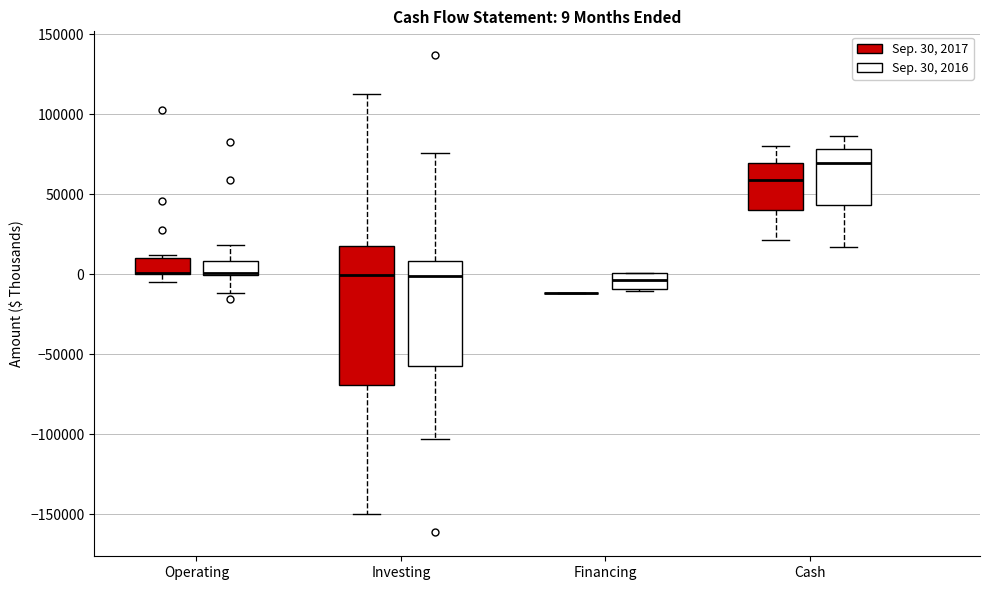

Which box is the tallest, from its lower edge to its upper edge?

Investing (Sep. 30, 2017)